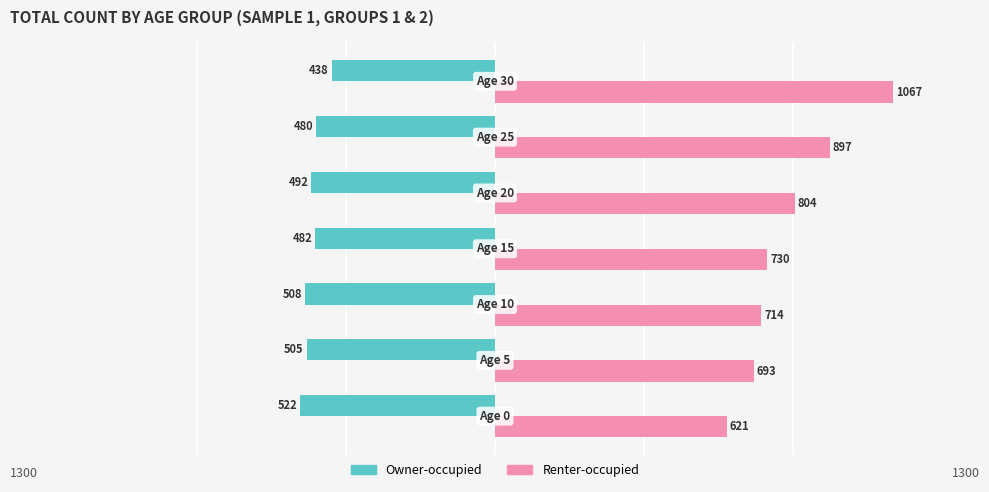

What are all the series names shown in the legend?

Owner-occupied, Renter-occupied